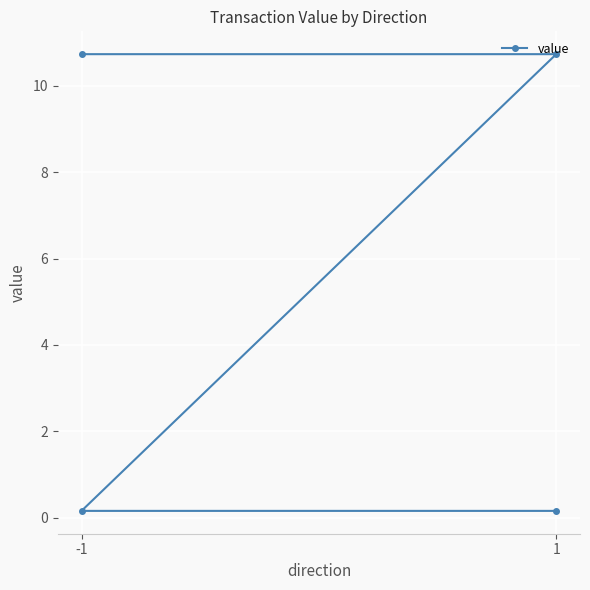

True or false: the data shows 5.0 at -1.

False